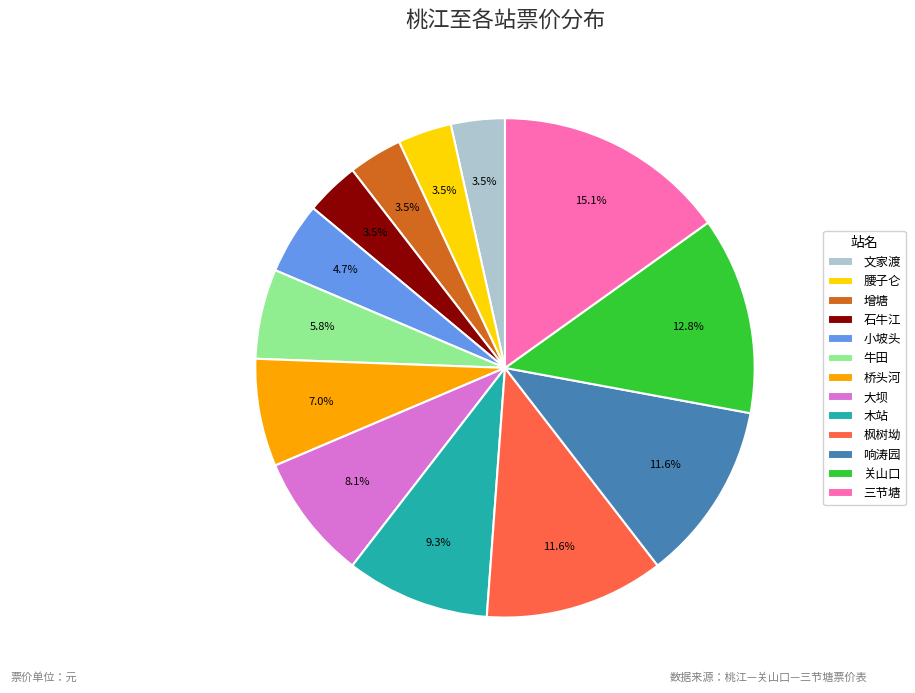

To the nearest percent, what portion does 桥头河 represent?

7%